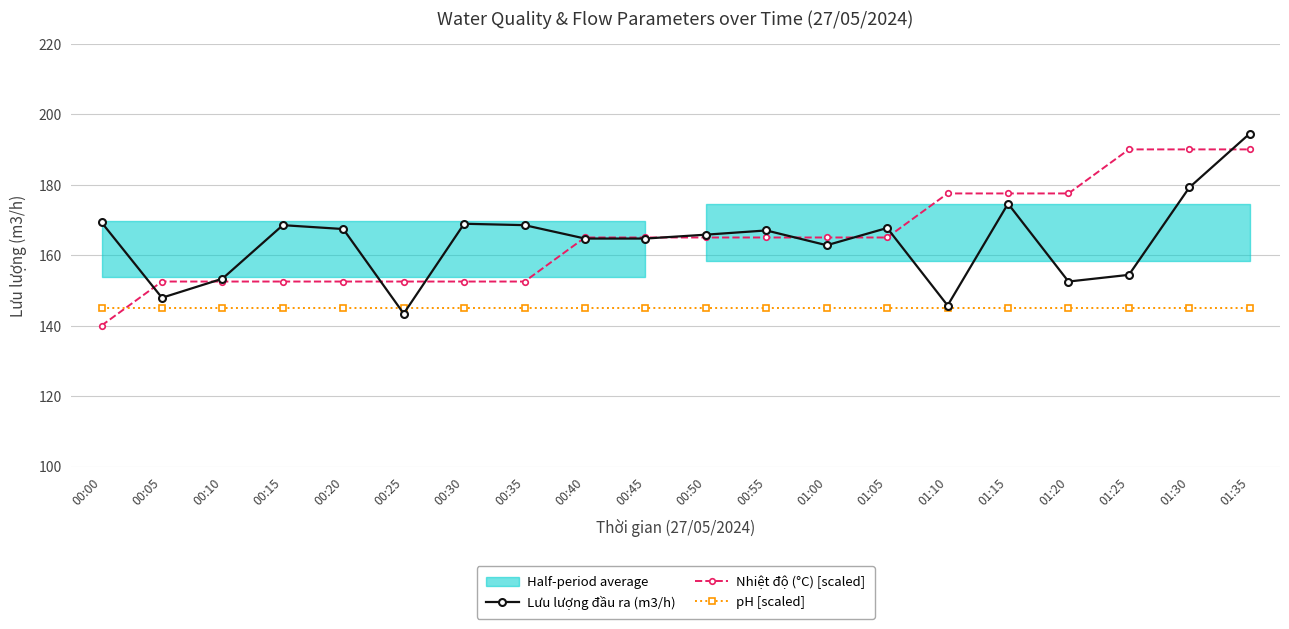

Is the value of pH [scaled] at 00:15 greater than the value of Nhiệt độ (°C) [scaled] at 01:35?

No